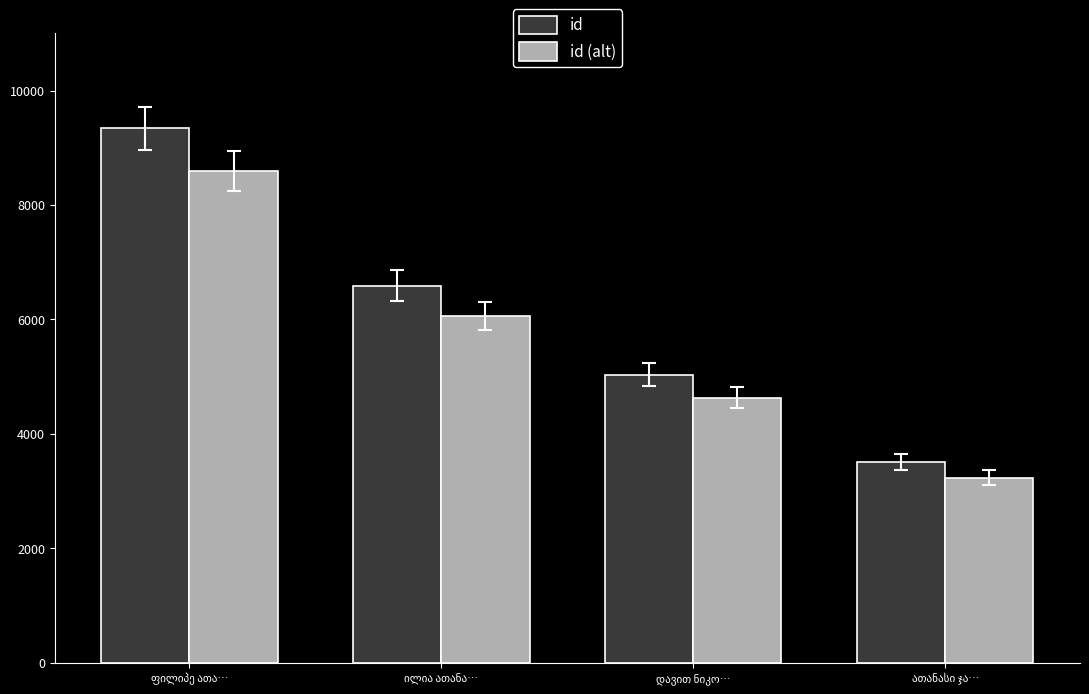

What is the average value of the id series?

6119.5